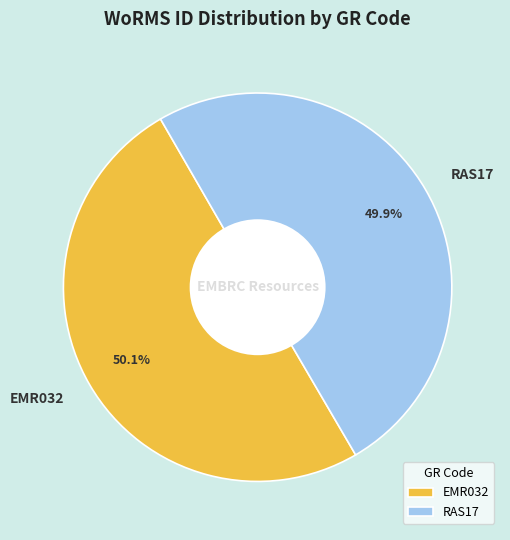

The RAS17 slice represents 50% of the pie. True or false?

True